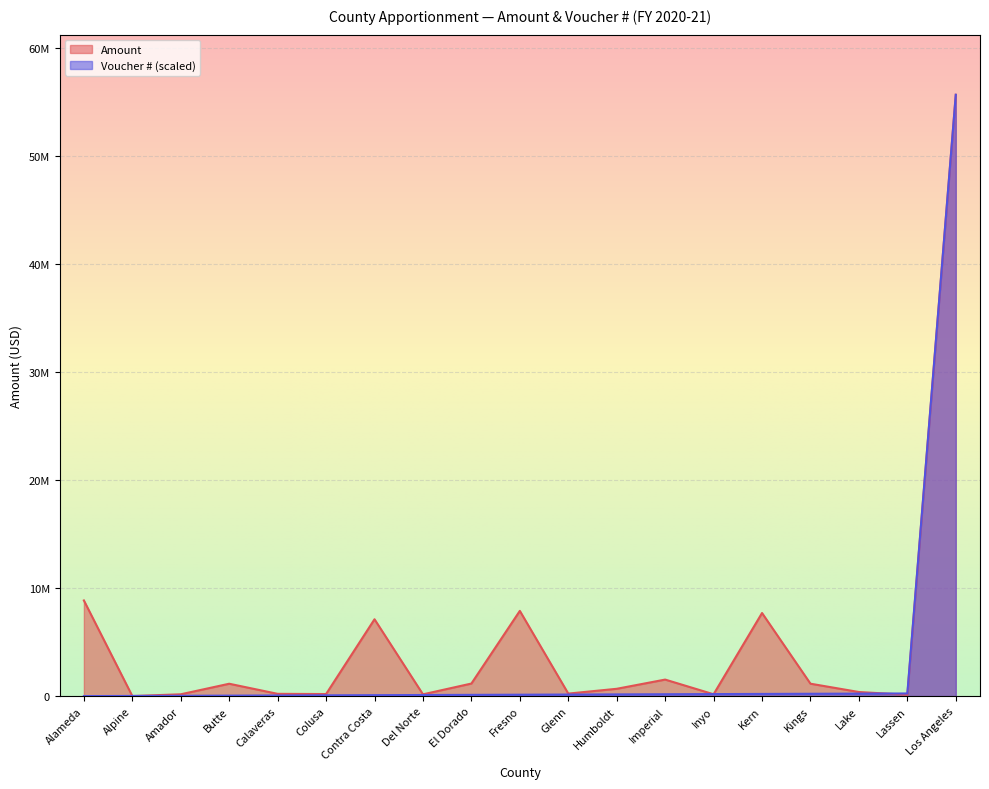

After their last crossing, which series has the higher values: Amount or Voucher #?

Voucher #